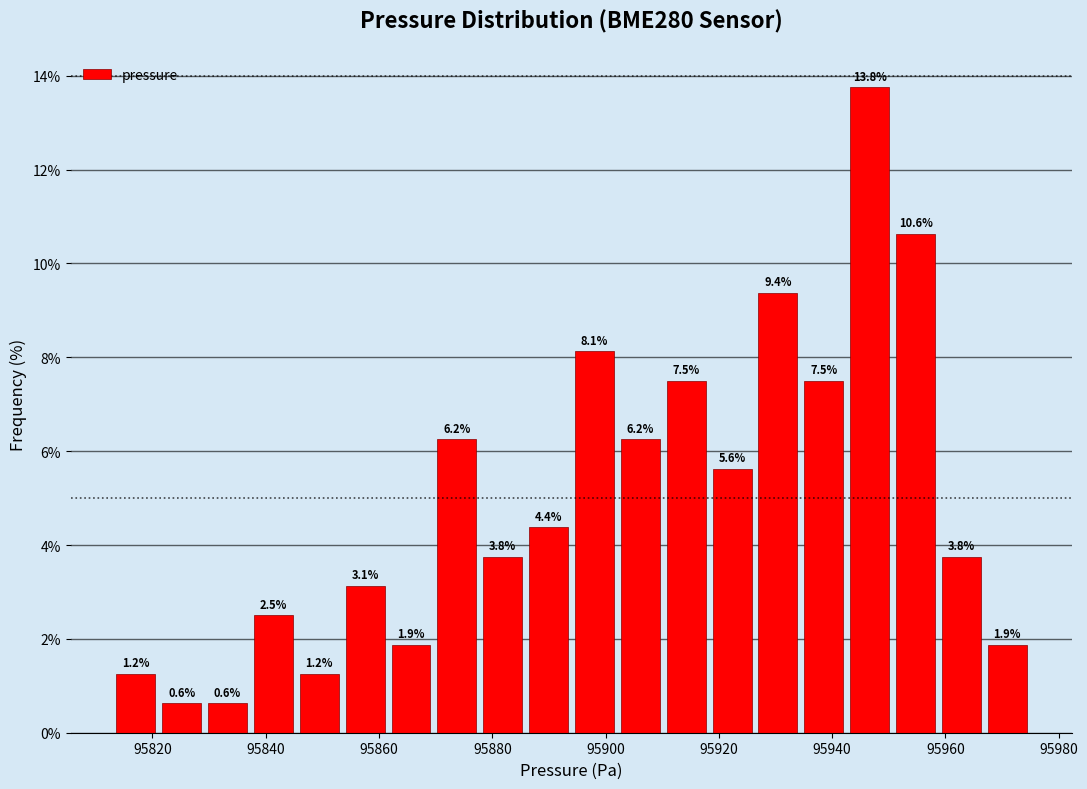

Over which range of the x-axis is the bar tallest?

95942 to 95950